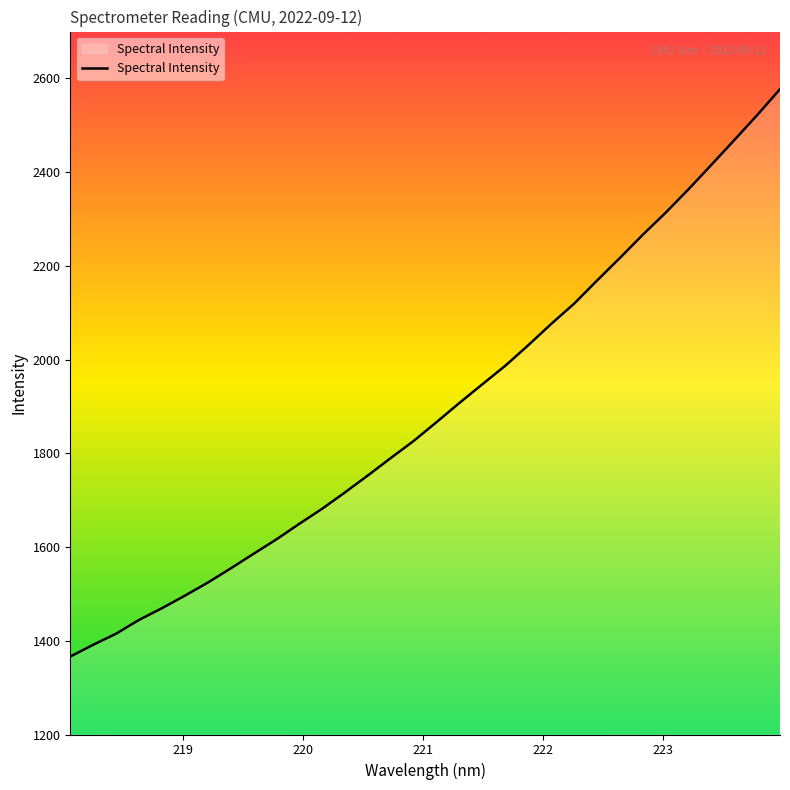

What is the minimum value shown in the chart?

1366.3